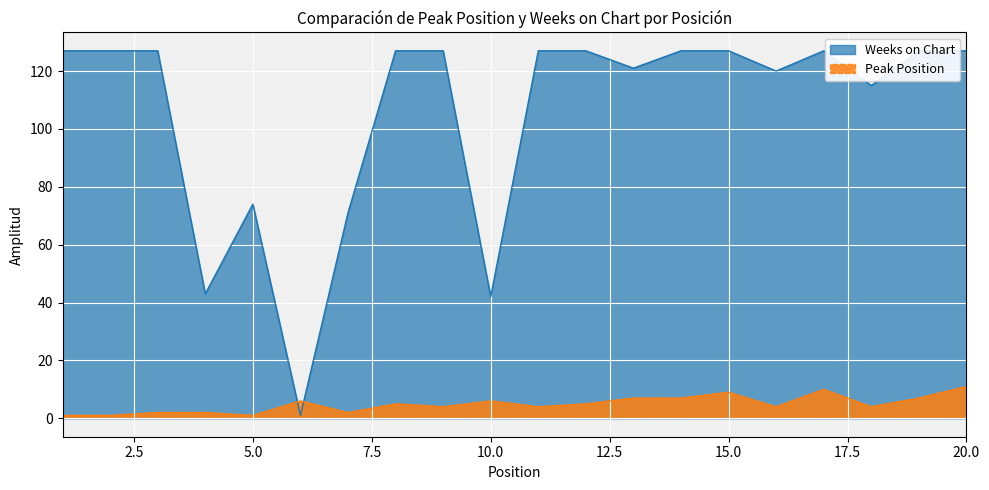

At which category is the sum across all series the highest?

20